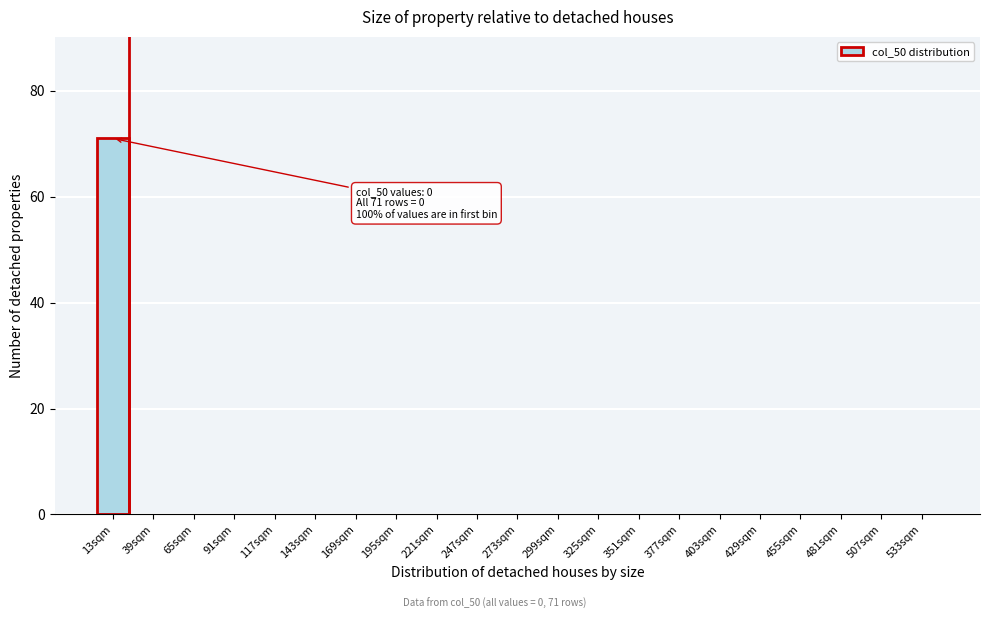

Reading left to right, list all the values displayed in this chart.

13sqm=71	39sqm=0	65sqm=0	91sqm=0	117sqm=0	143sqm=0	169sqm=0	195sqm=0	221sqm=0	247sqm=0	273sqm=0	299sqm=0	325sqm=0	351sqm=0	377sqm=0	403sqm=0	429sqm=0	455sqm=0	481sqm=0	507sqm=0	533sqm=0